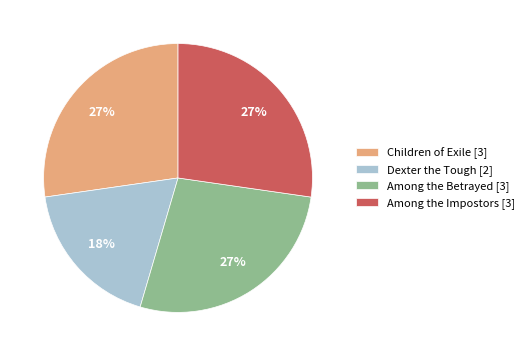

The Among the Impostors slice represents 36% of the pie. True or false?

False